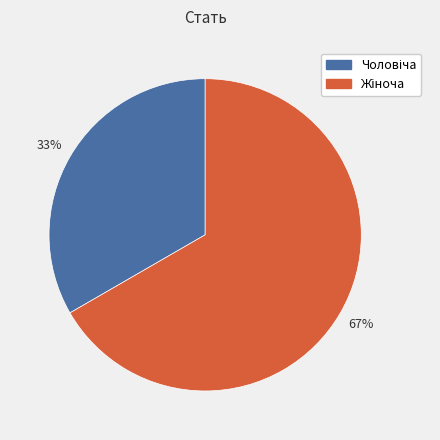

How many slices are in this pie chart?

2